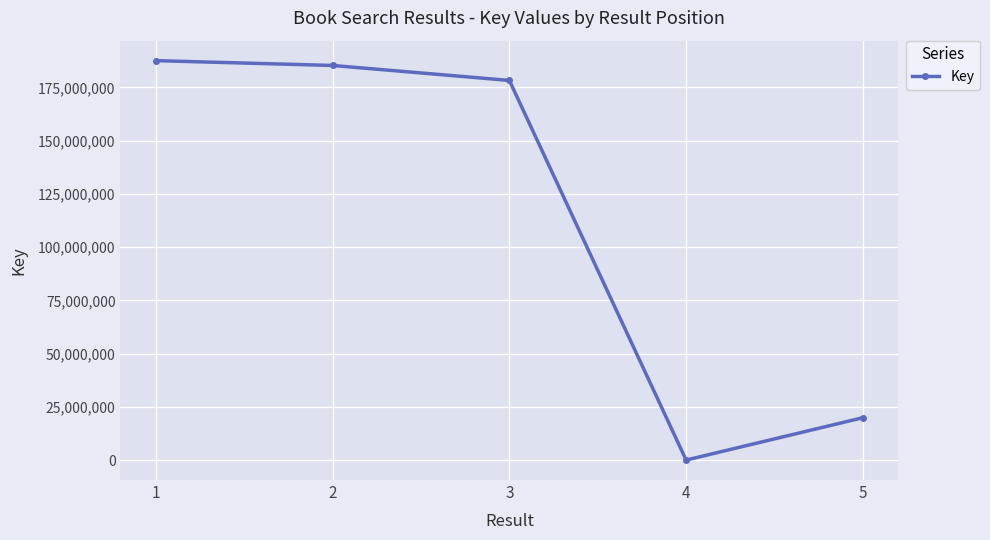

At which label is the value closest to 93804334?

5